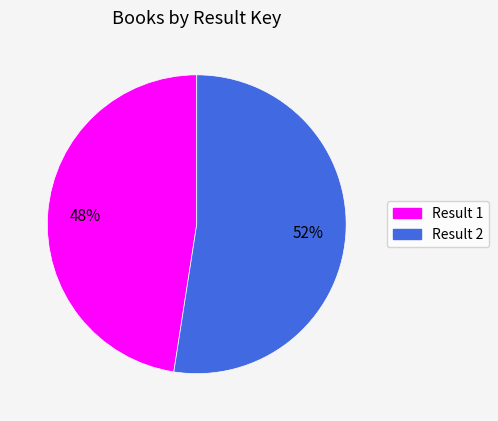

Does any single category account for the majority?

Yes